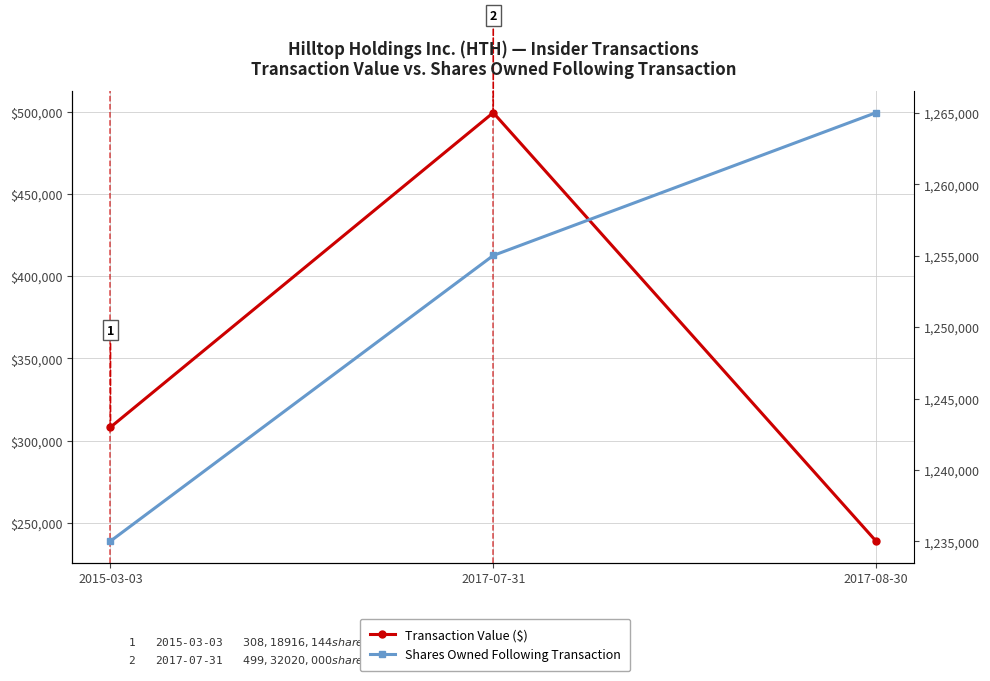

What is the difference between the highest and lowest values at 2017-08-30?

1026064